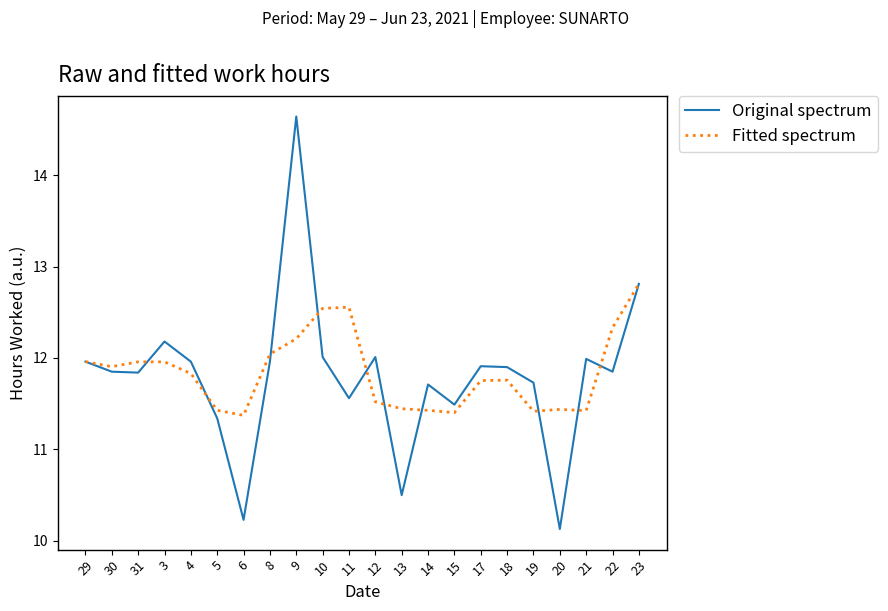

Which label corresponds to the largest value in the chart?

9